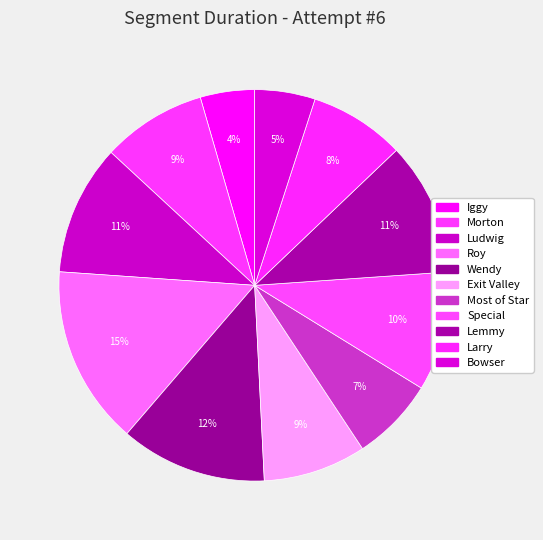

How much of the chart is everything except Lemmy?

89.0%